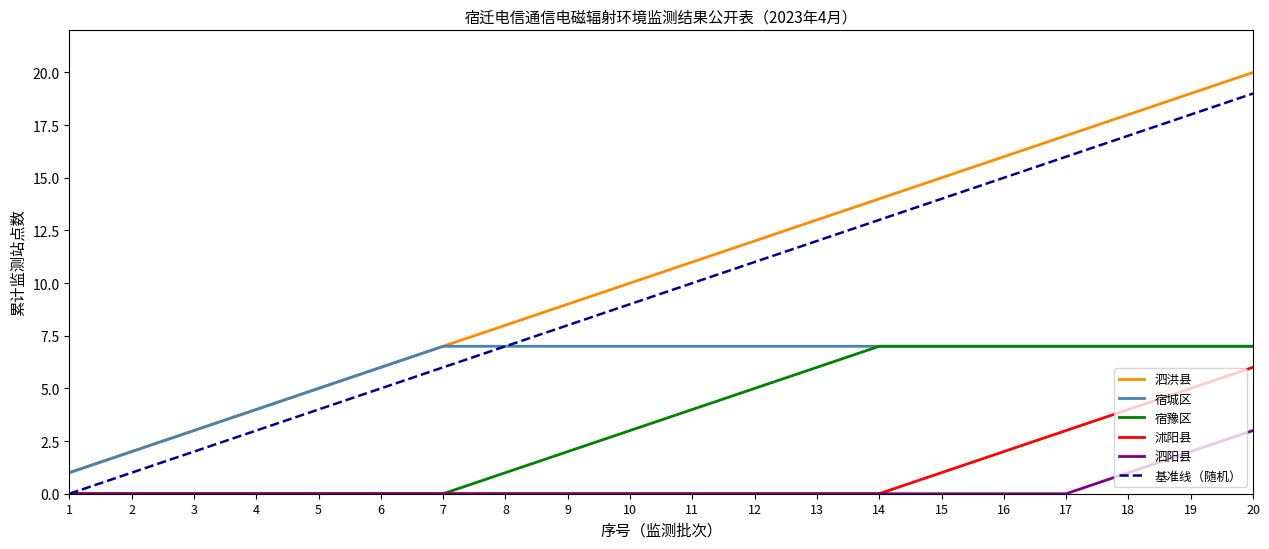

Is the value of 泗阳县 at 18 greater than the value of 宿城区 at 16?

No